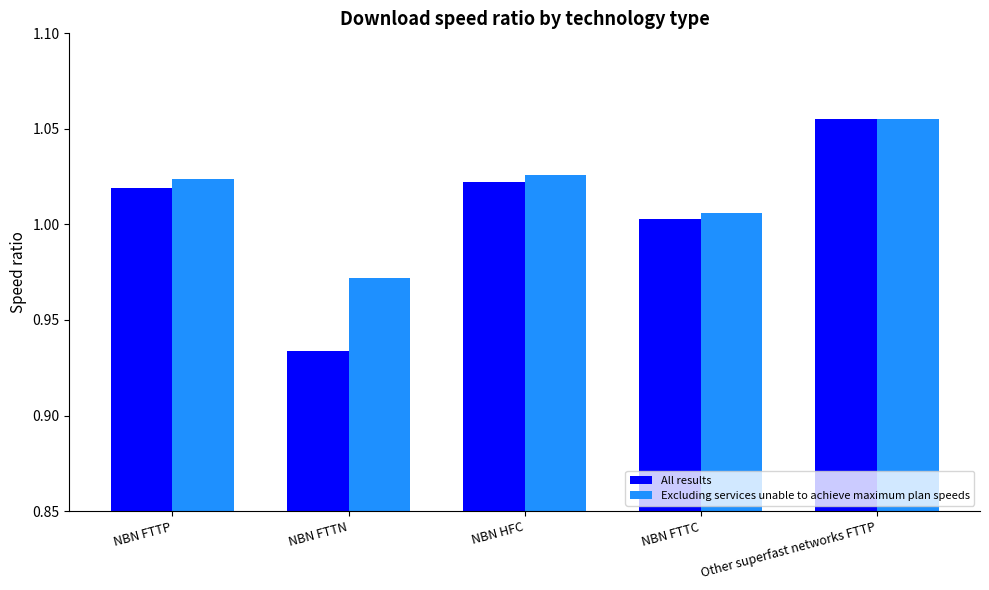

True or false: Excluding services unable to achieve maximum plan speeds has a value of 0.7 at Other superfast networks FTTP.

False